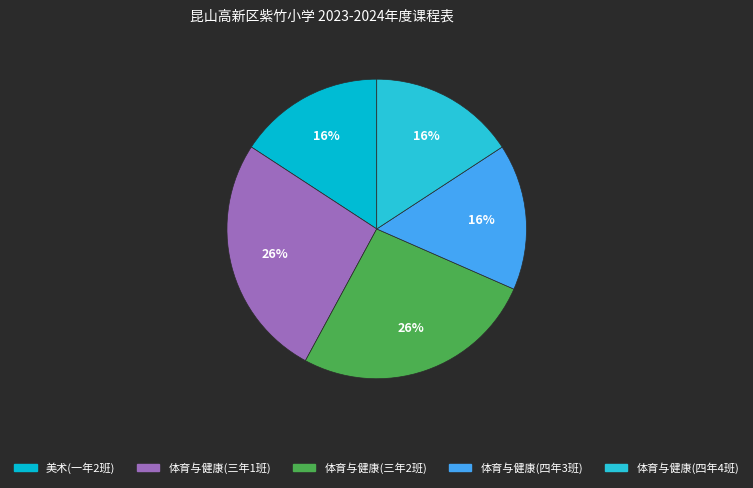

To the nearest percent, what portion does 体育与健康(三年1班) represent?

26%